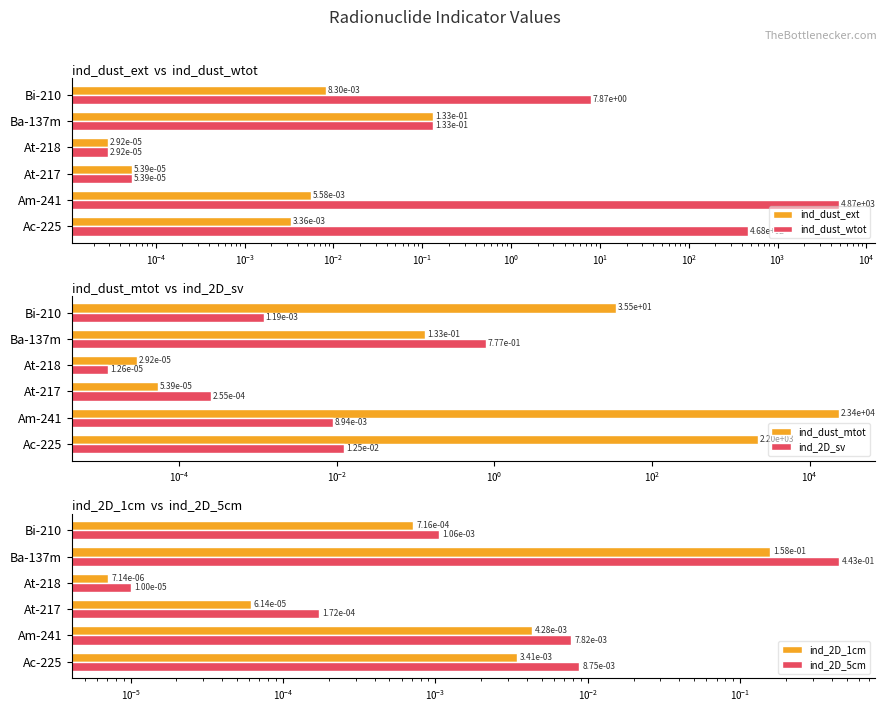

What are all the series names shown in the legend?

ind_dust_ext, ind_dust_wtot, ind_dust_mtot, ind_2D_sv, ind_2D_1cm, ind_2D_5cm